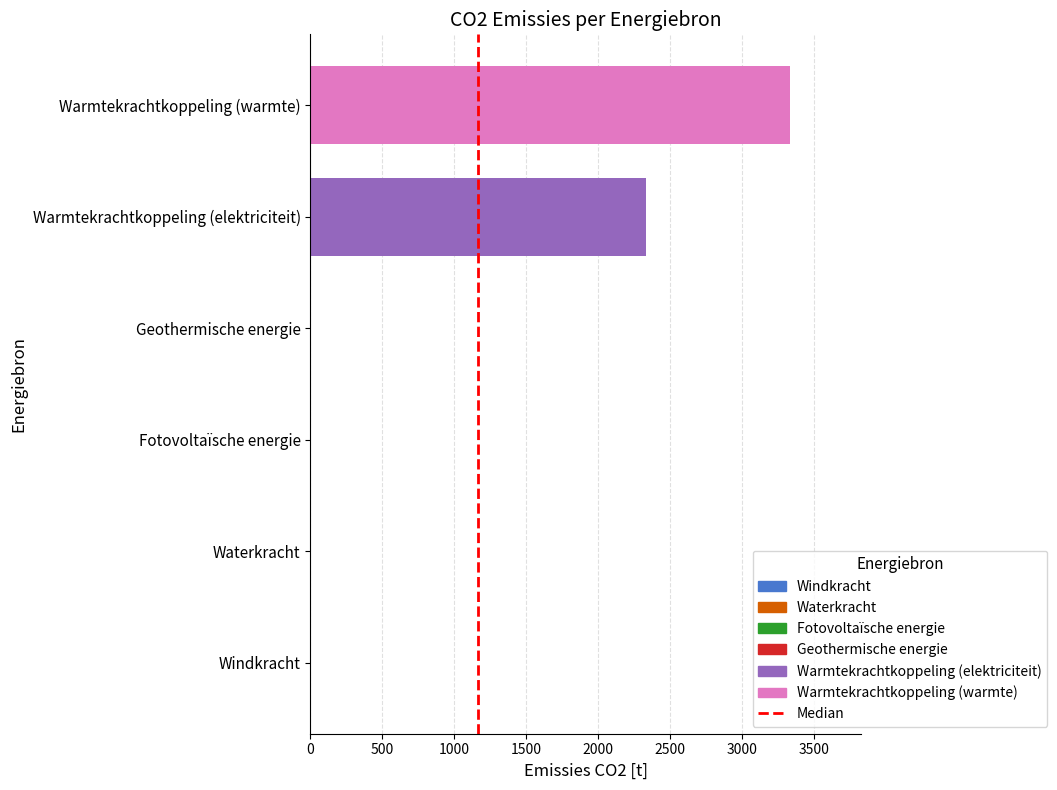

Which has a higher value, Warmtekrachtkoppeling (warmte) or Warmtekrachtkoppeling (elektriciteit)?

Warmtekrachtkoppeling (warmte)